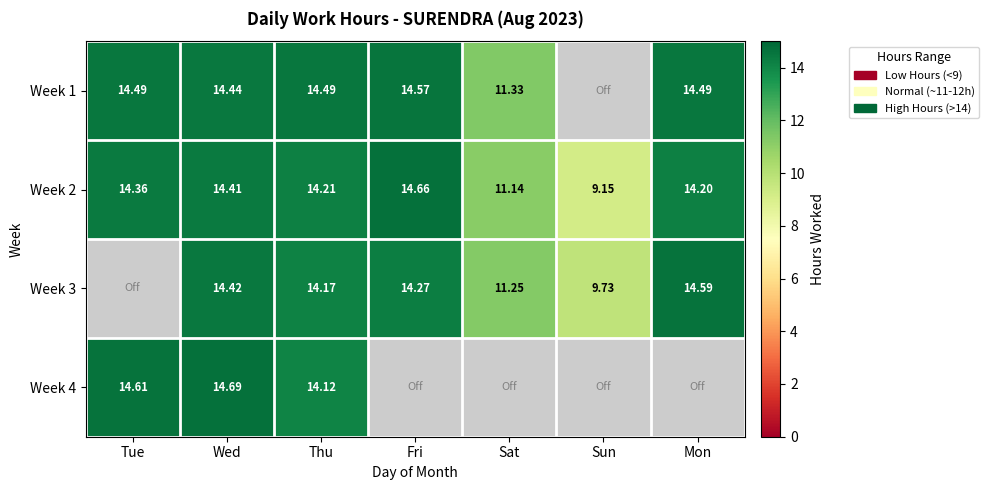

At which label does Week 2 reach its peak?

Fri